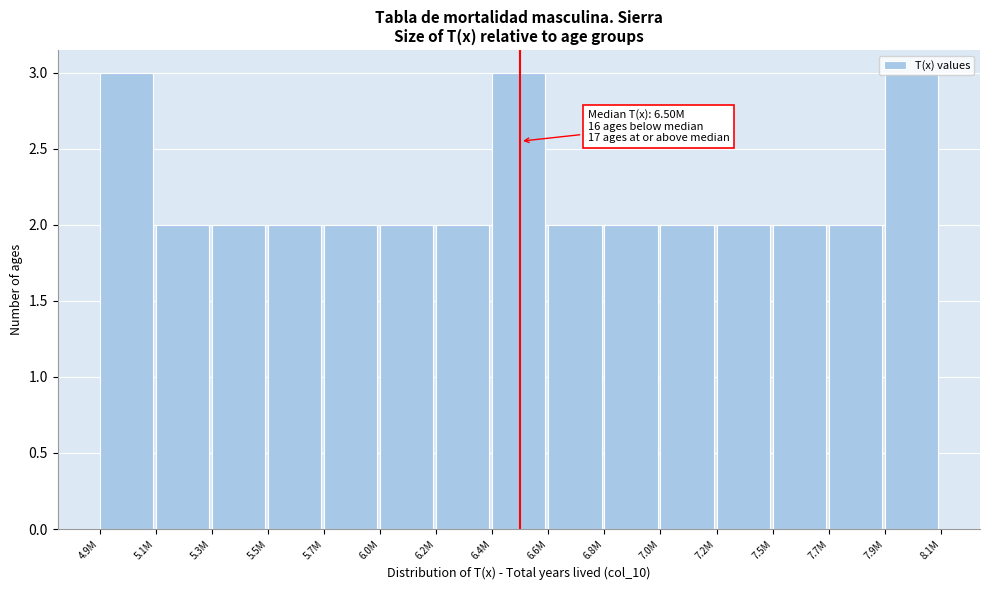

What is the greatest value displayed?

3